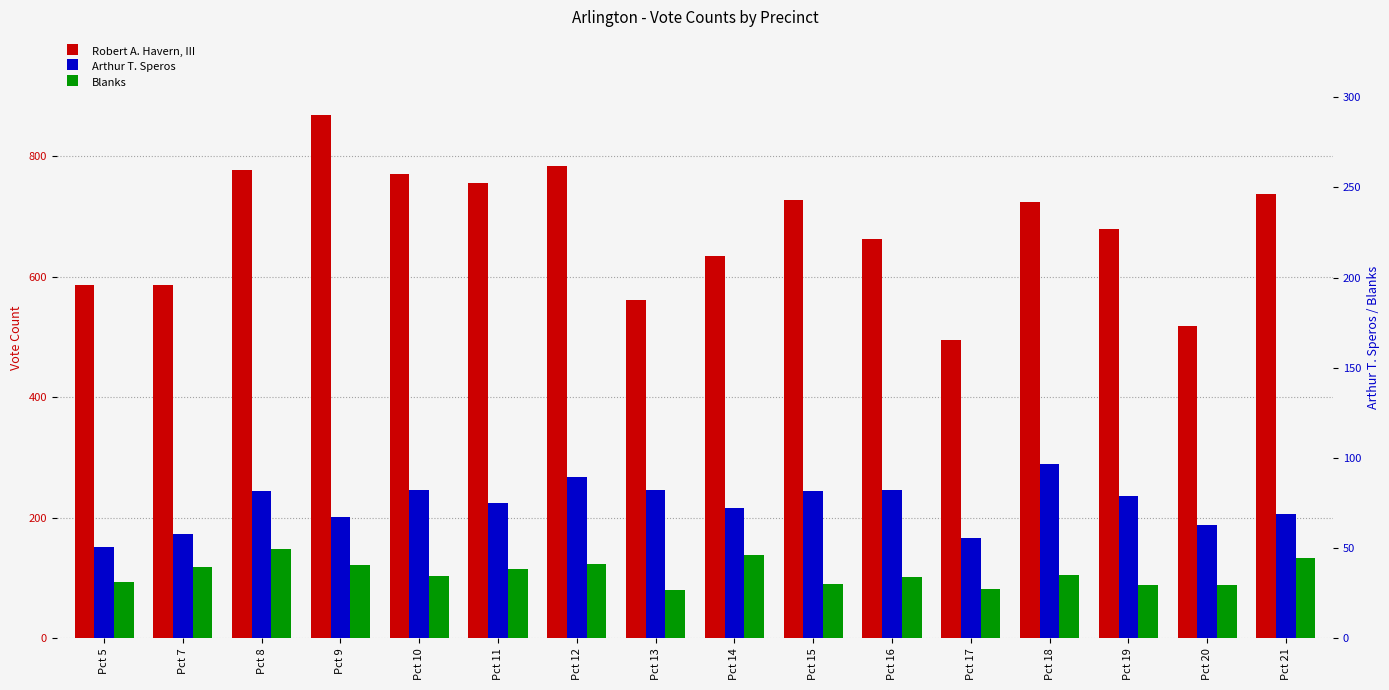

Which label corresponds to the largest value in the chart?

Pct 9